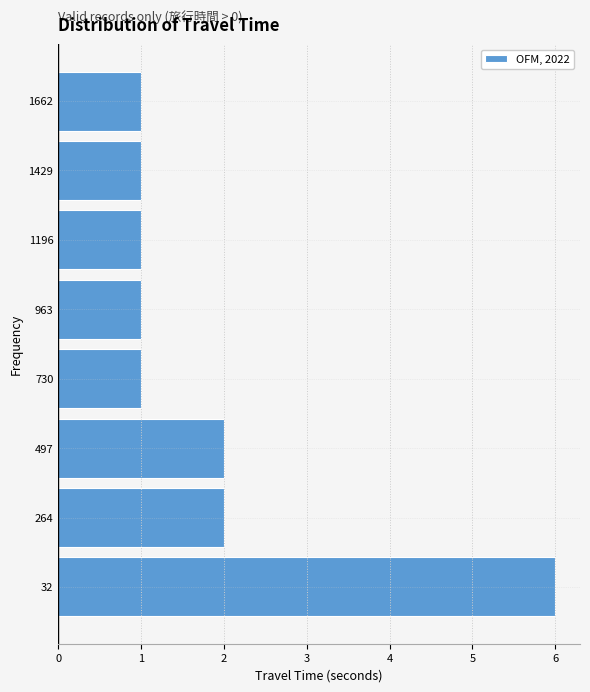

Reading bottom to top, what are all the values shown in this chart?

6	2	2	1	1	1	1	1